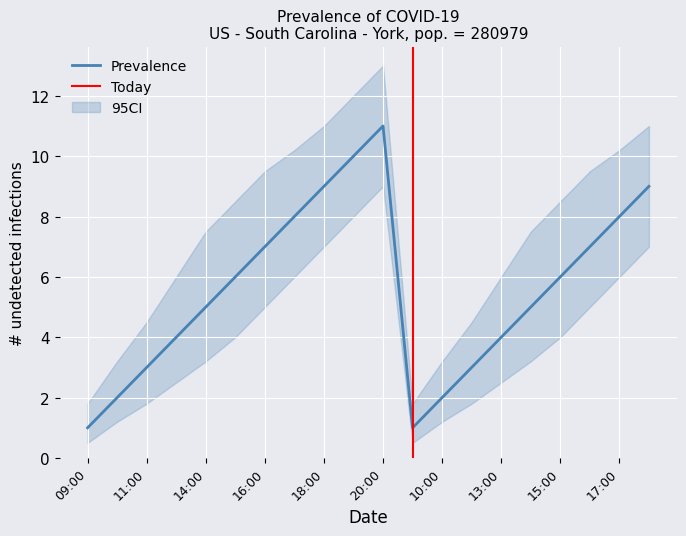

What is the difference between the CI_upper values at 18:00 and 13:00?

5.0